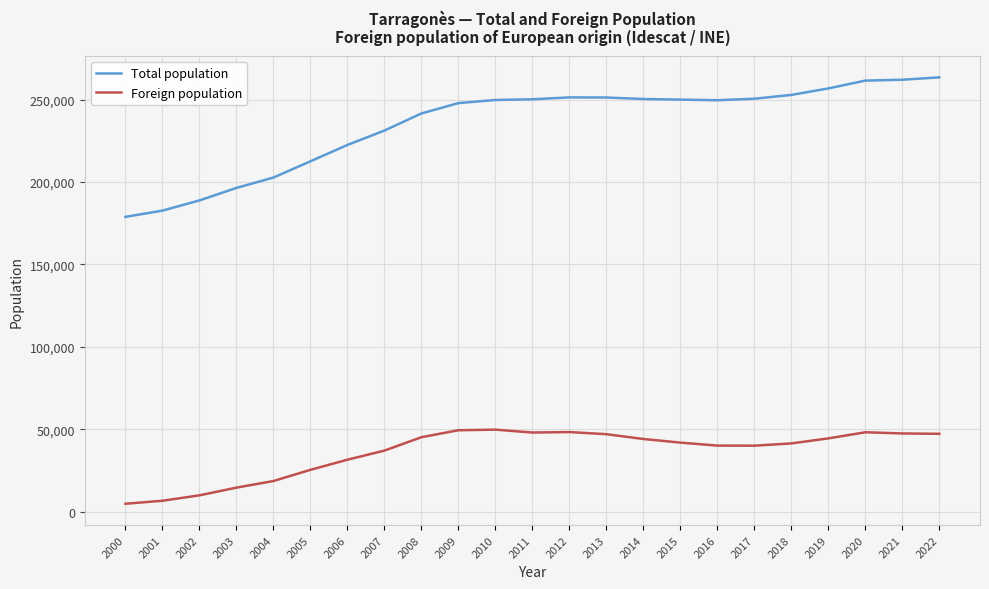

What is the highest value of the Total population series?

263428